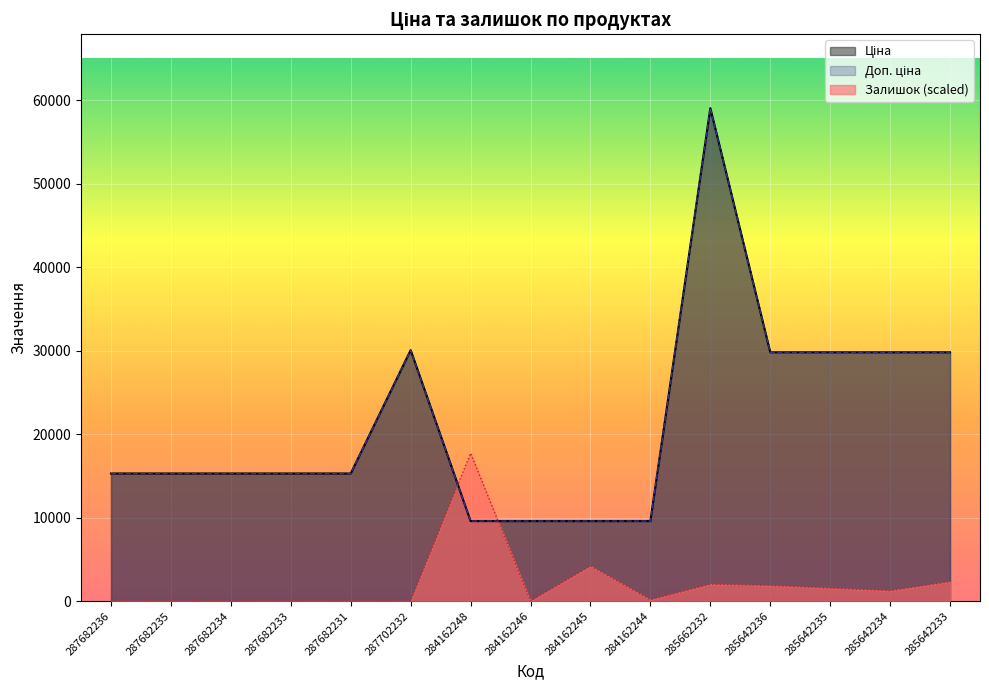

What is the sum of the Доп. ціна values at 284162244 and 284162248?

19170.8